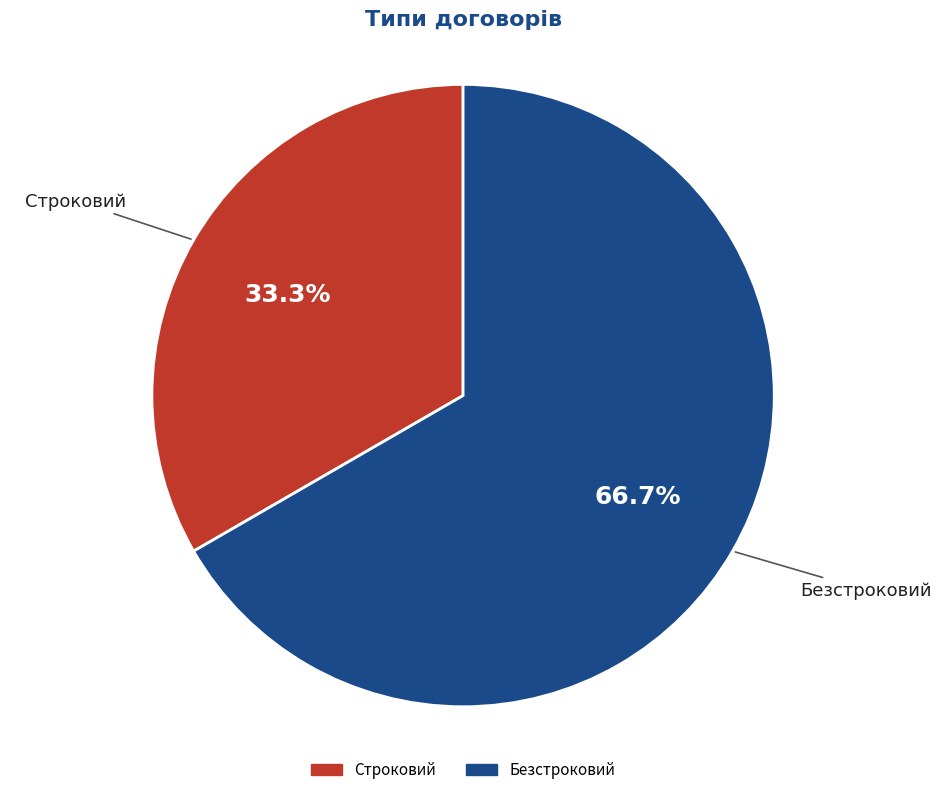

Is Строковий the majority of the pie?

No